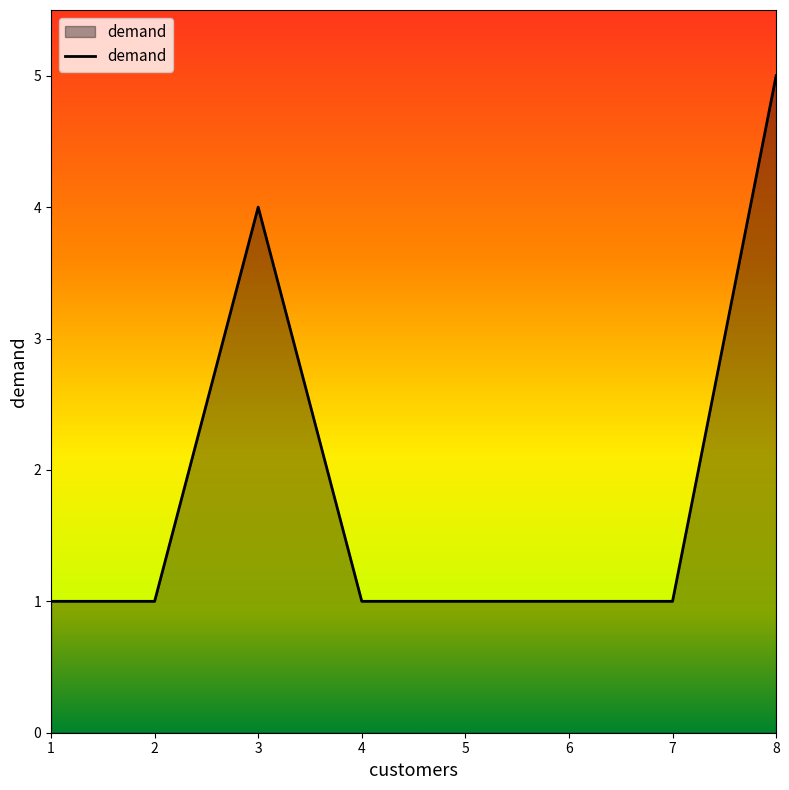

True or false: there are more than 0 points higher than both neighbors.

True